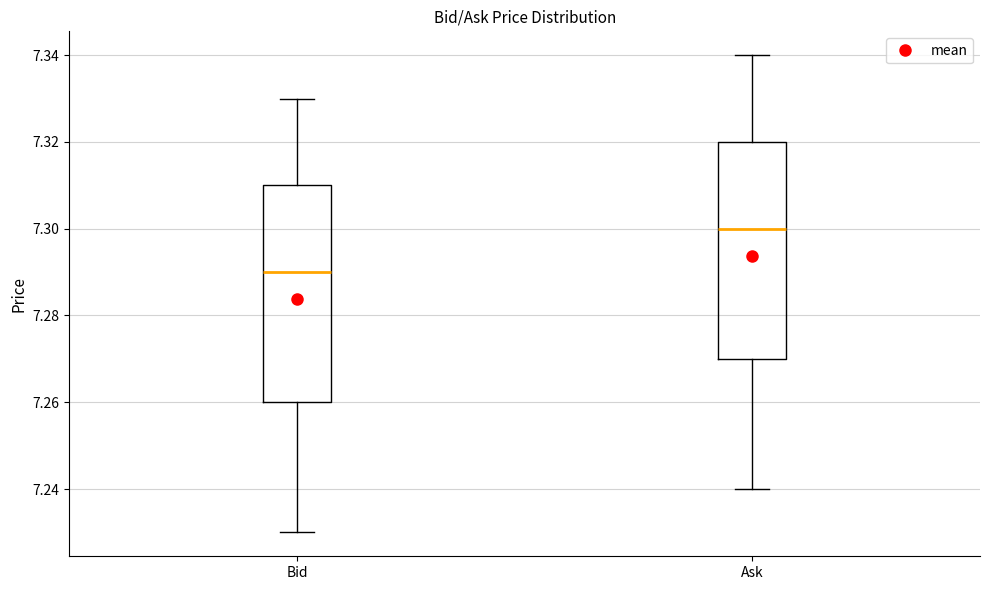

Reading left to right, transcribe this box plot: for each box, give where its median line is, the range the box spans, and where its two whiskers end, as read against the y-axis. The values are not printed on the chart, so give them approximately, as read against the axis.

Bid: median 7.29, box 7.26 to 7.31, whiskers 7.23 to 7.33
Ask: median 7.30, box 7.27 to 7.32, whiskers 7.24 to 7.34